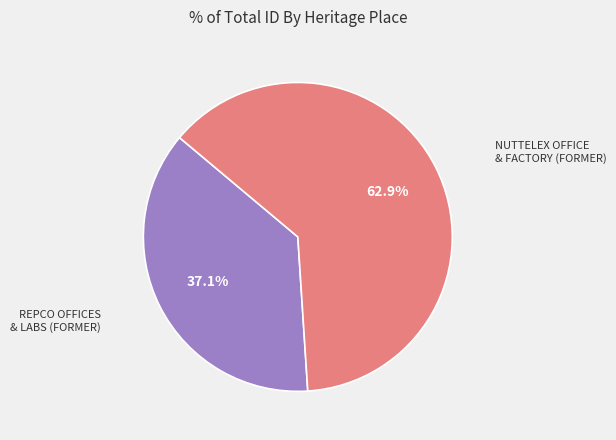

Is there any slice that represents more than half of the pie?

Yes